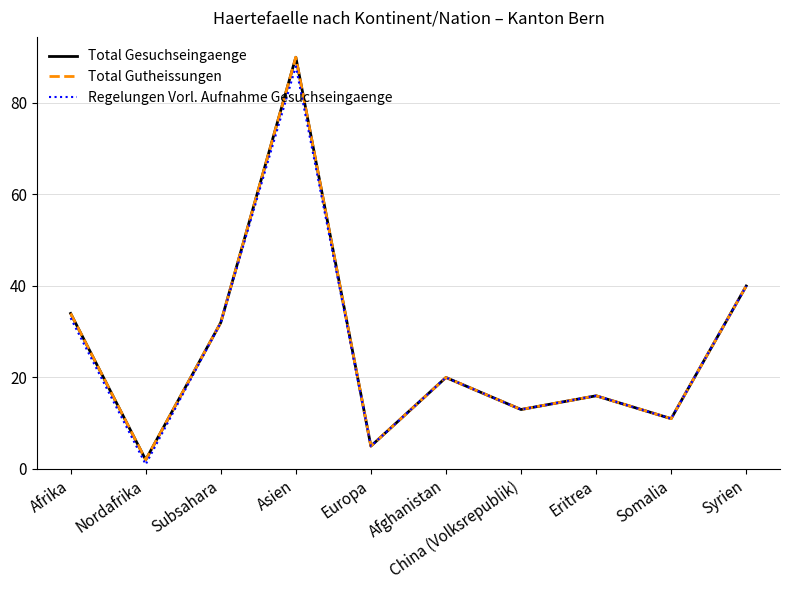

Does the chart display data point markers on the line(s)?

No